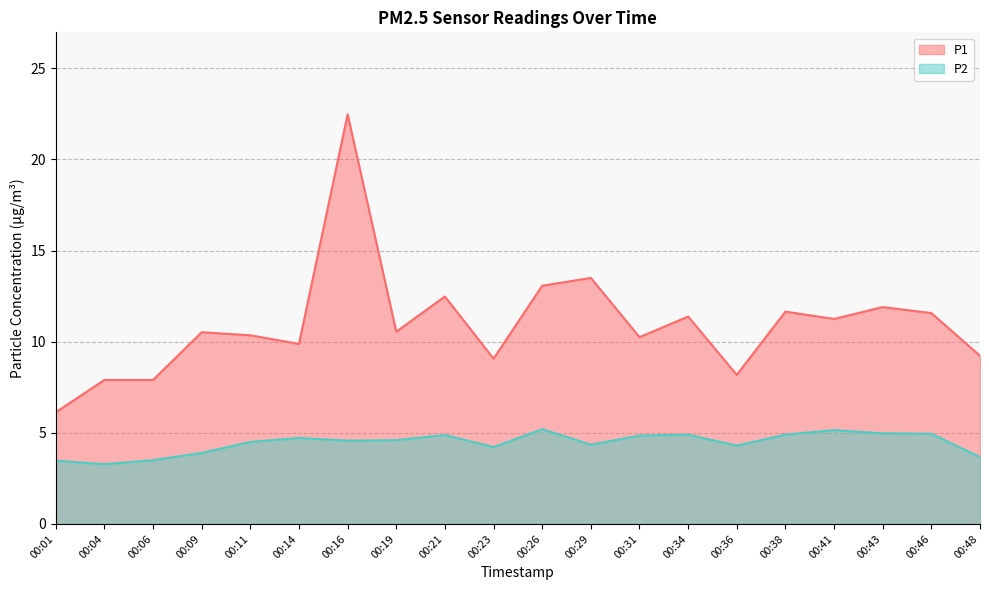

Reading left to right, extract all data points from this chart.

P1: 6.1	7.9	7.9	10.5	10.3	9.9	22.5	10.6	12.5	9.1	13.1	13.5	10.2	11.4	8.2	11.7	11.2	11.9	11.6	9.2
P2: 3.5	3.3	3.5	3.9	4.5	4.7	4.6	4.6	4.9	4.2	5.2	4.3	4.8	4.9	4.3	4.9	5.2	5.0	5.0	3.7